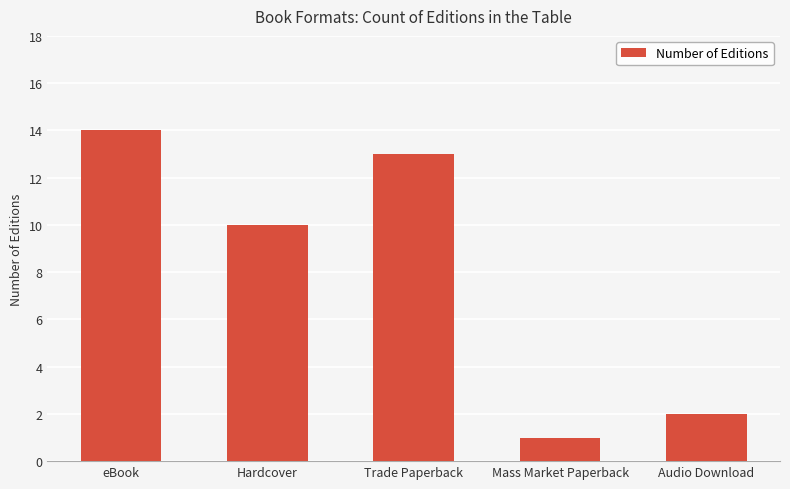

Reading left to right, list all the values displayed in this chart.

14	10	13	1	2